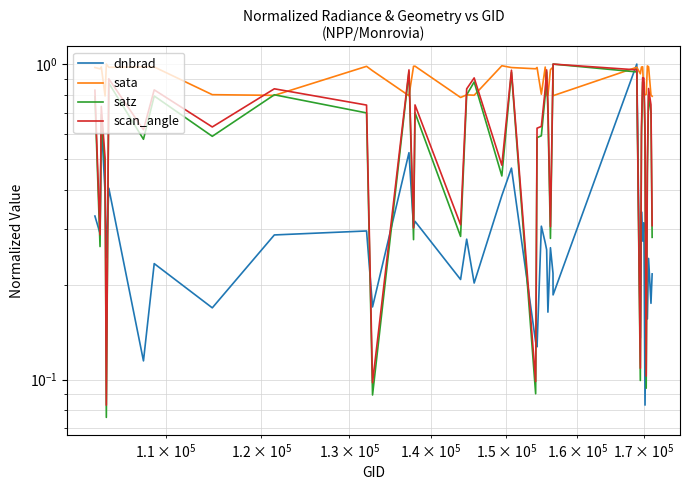

What are all the series names shown in the legend?

dnbrad, sata, satz, scan_angle